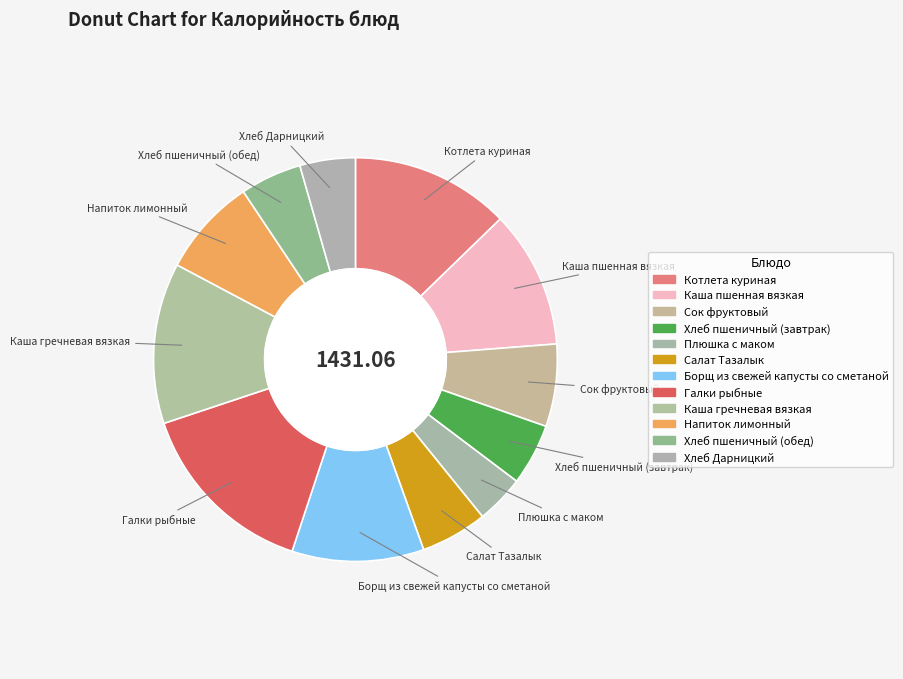

How many slices are in this pie chart?

12